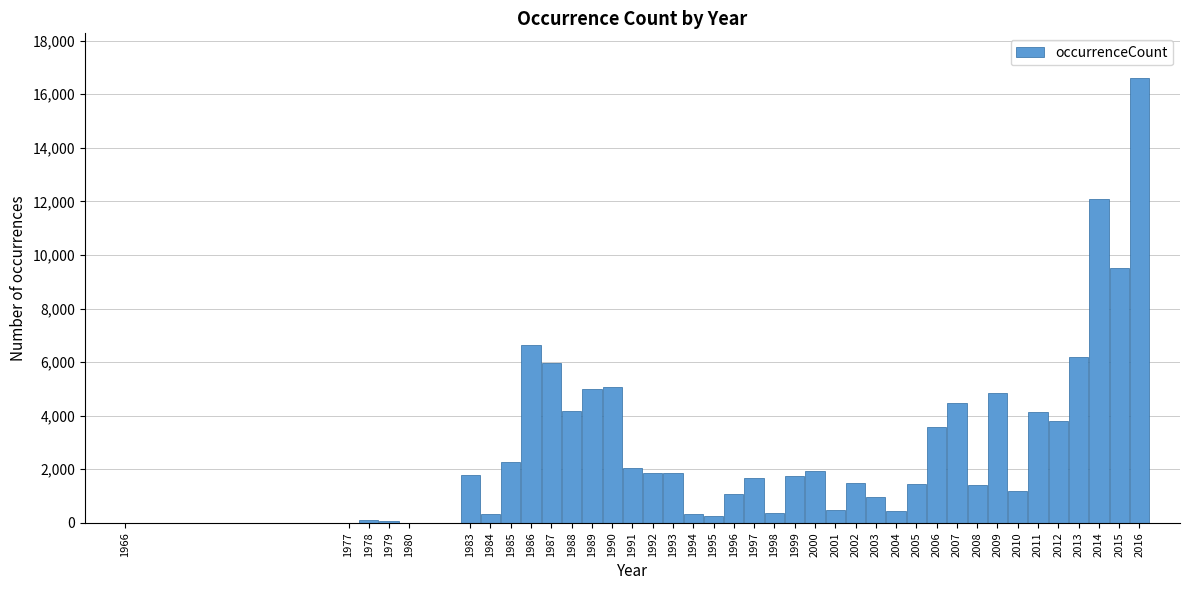

What is the sum of all values?

117287